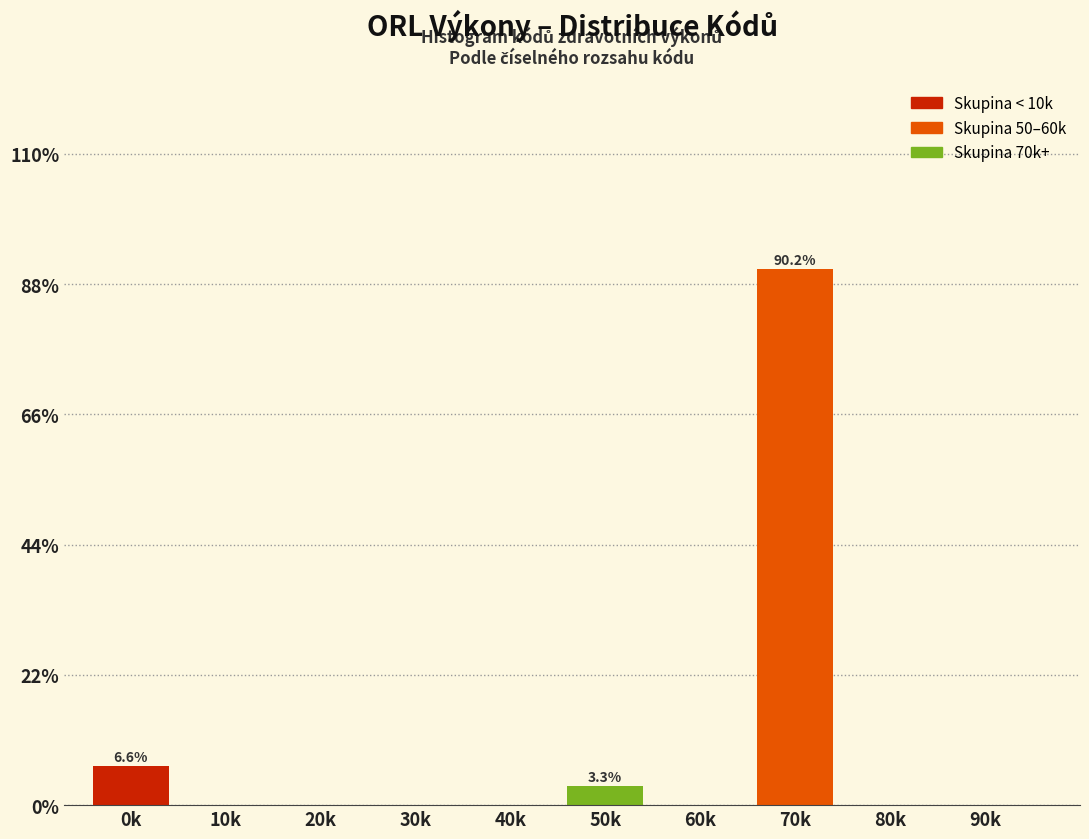

Reading right to left, extract all data points from this chart.

90k=0.0	80k=0.0	70k=90.2	60k=0.0	50k=3.3	40k=0.0	30k=0.0	20k=0.0	10k=0.0	0k=6.6